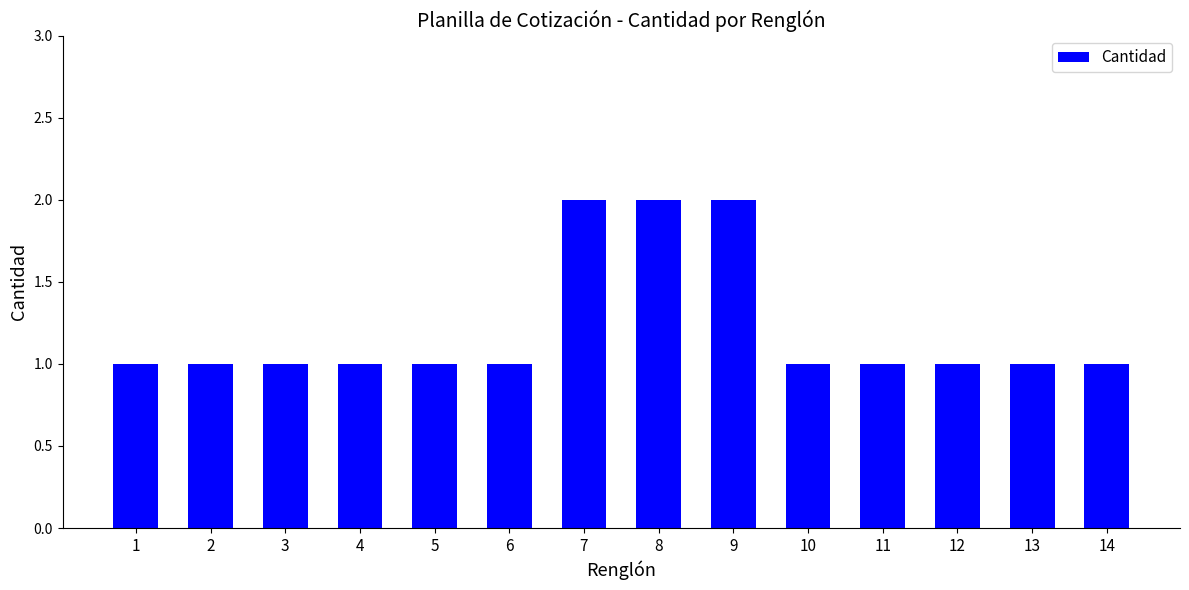

The chart shows a value of 0 at 10. True or false?

False